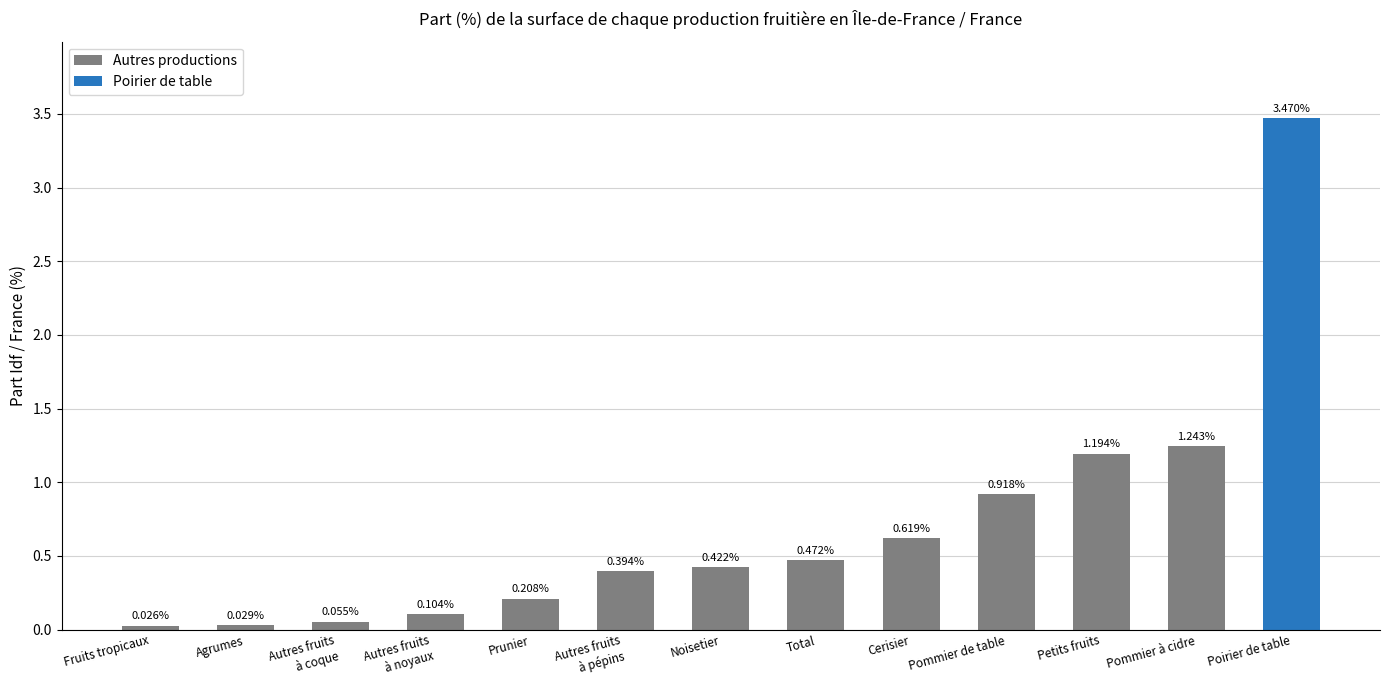

Is it true that the value at Total is 0.8?

False